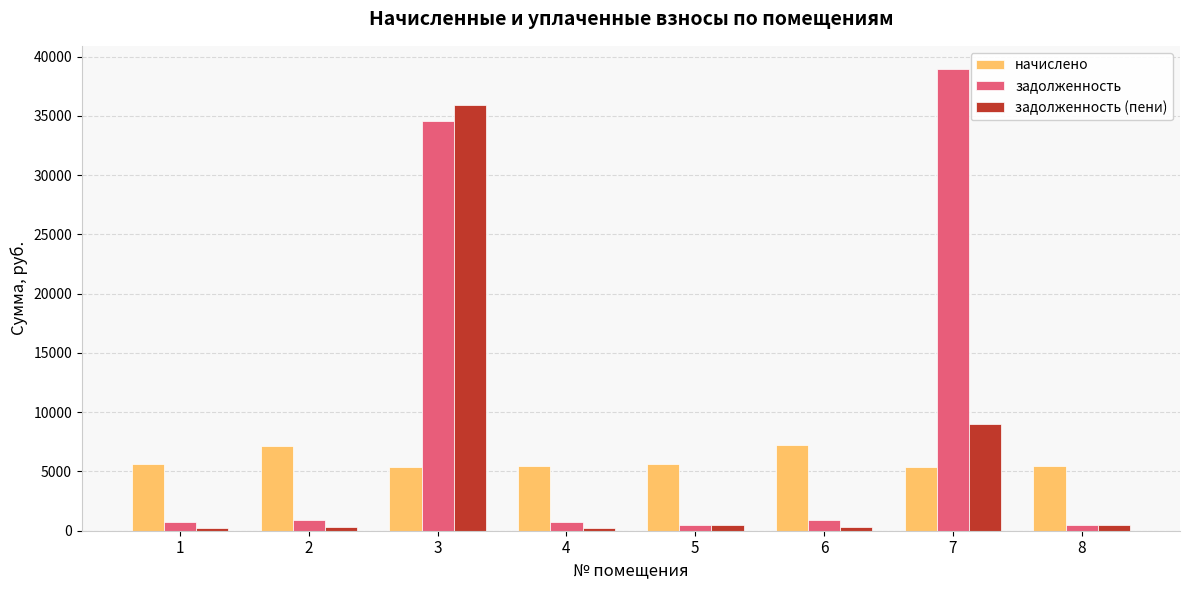

At how many categories does at least one series exceed 598?

8